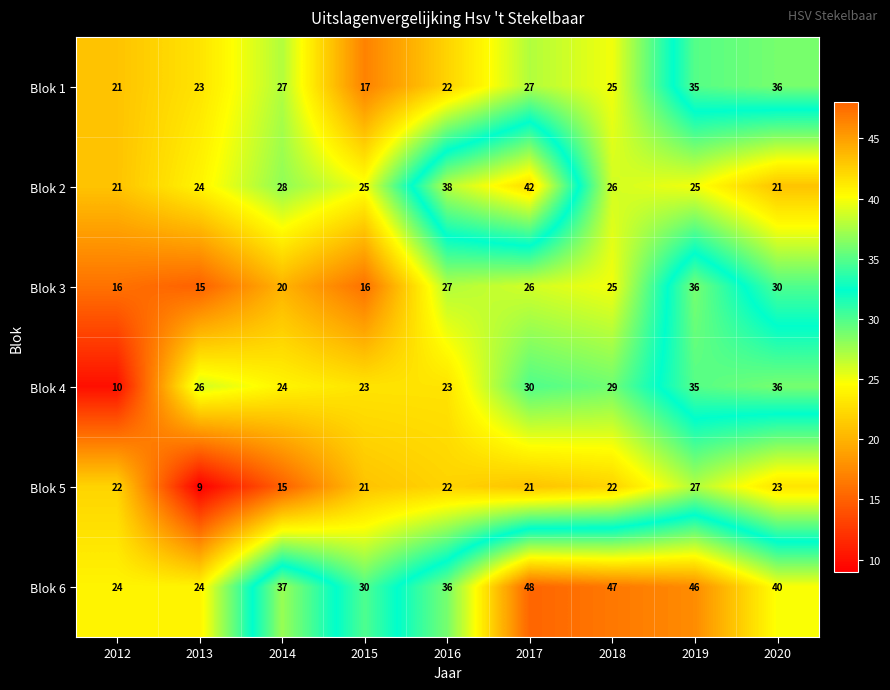

Which series has the widest spread of values?

Blok 4